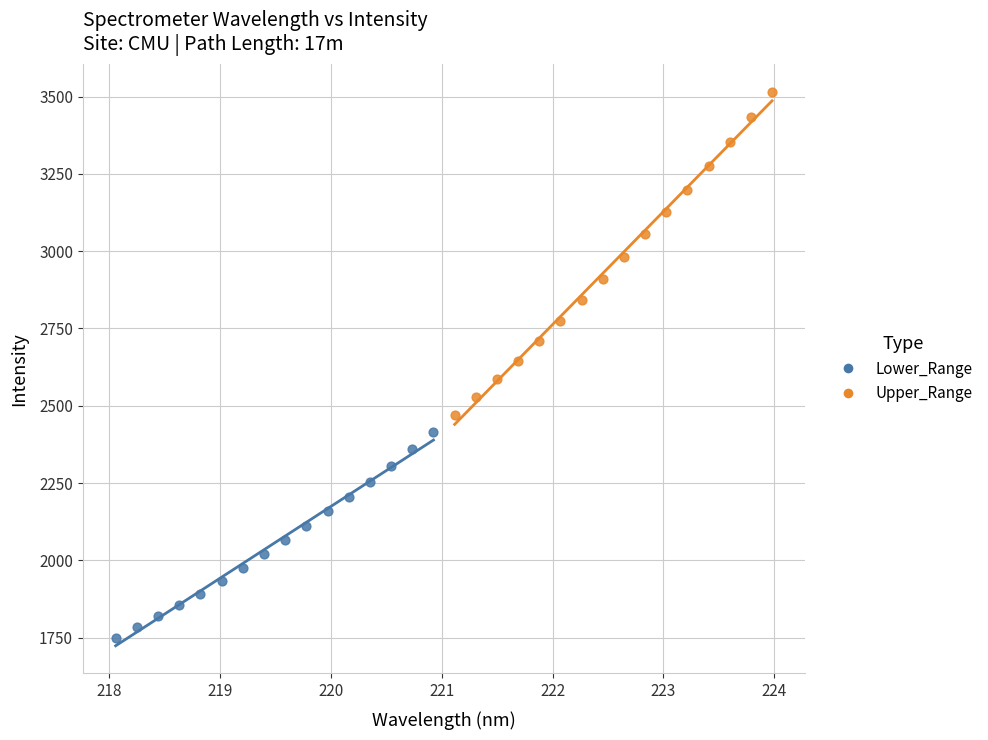

Which series has the largest Y range (max minus min)?

Upper_Range